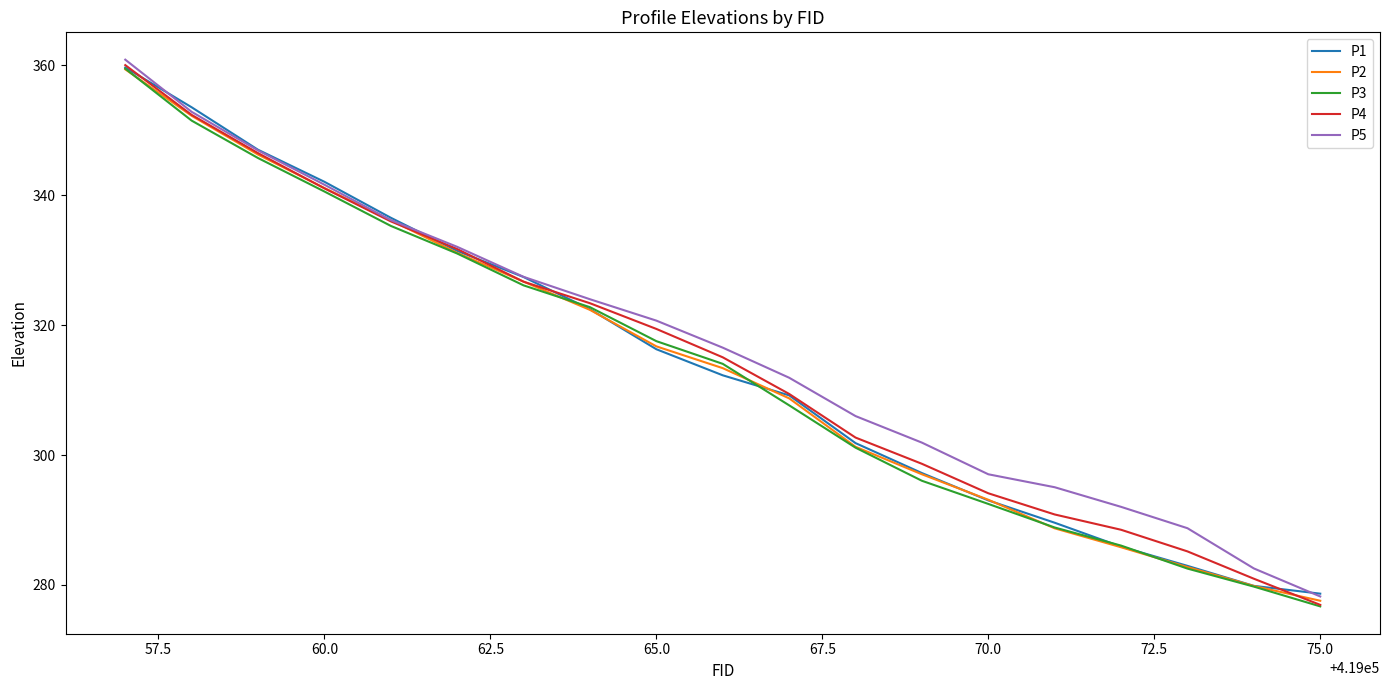

What is the maximum value for P5?

360.9